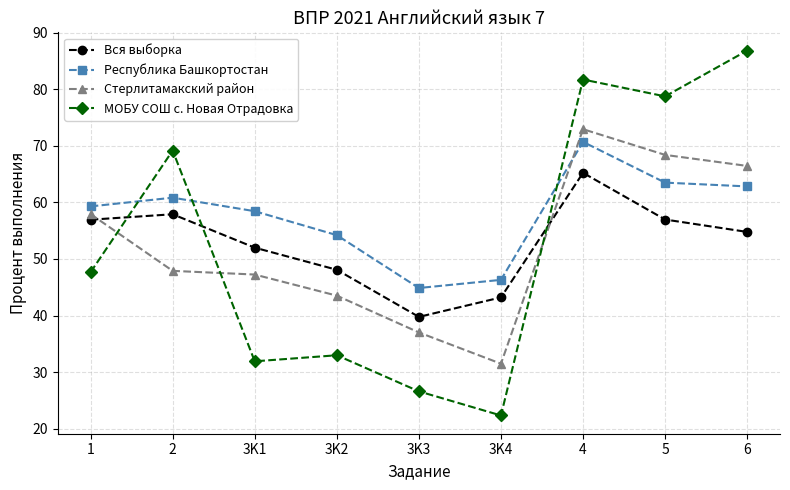

What is the minimum value for Вся выборка?

39.8